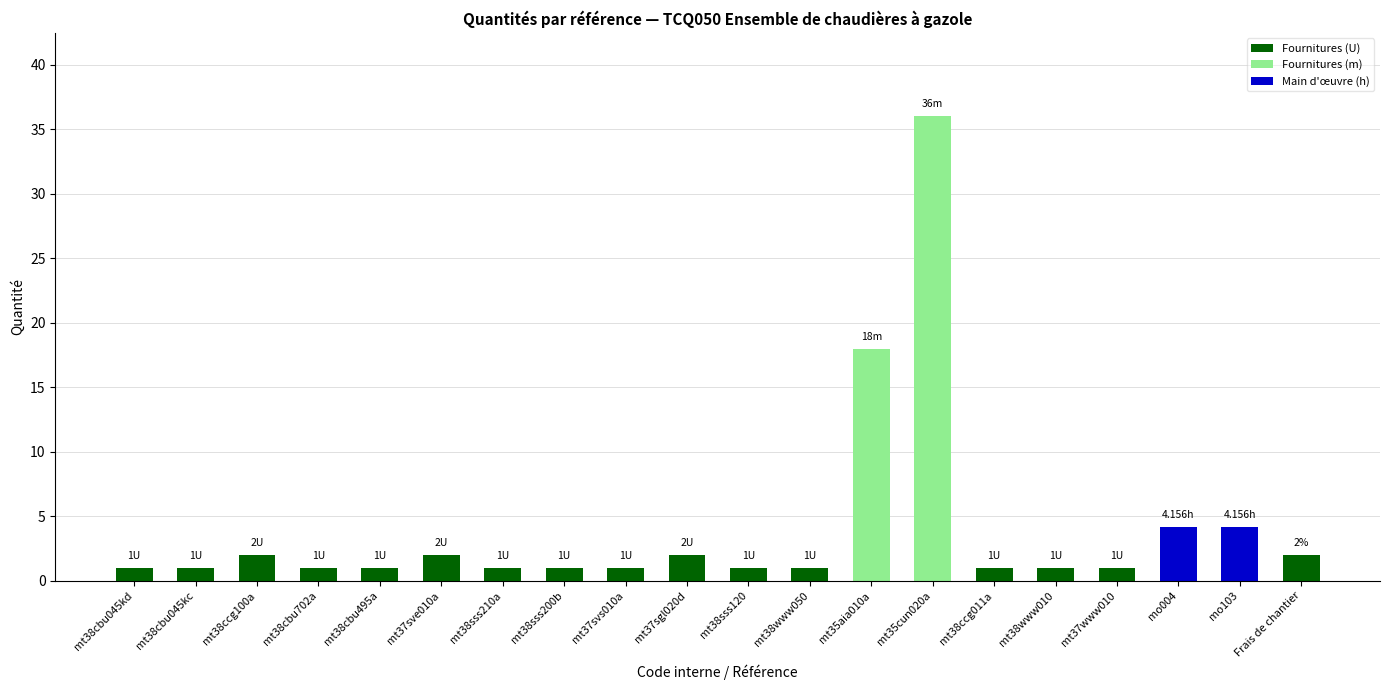

What is the difference between the maximum and minimum values?

35.0